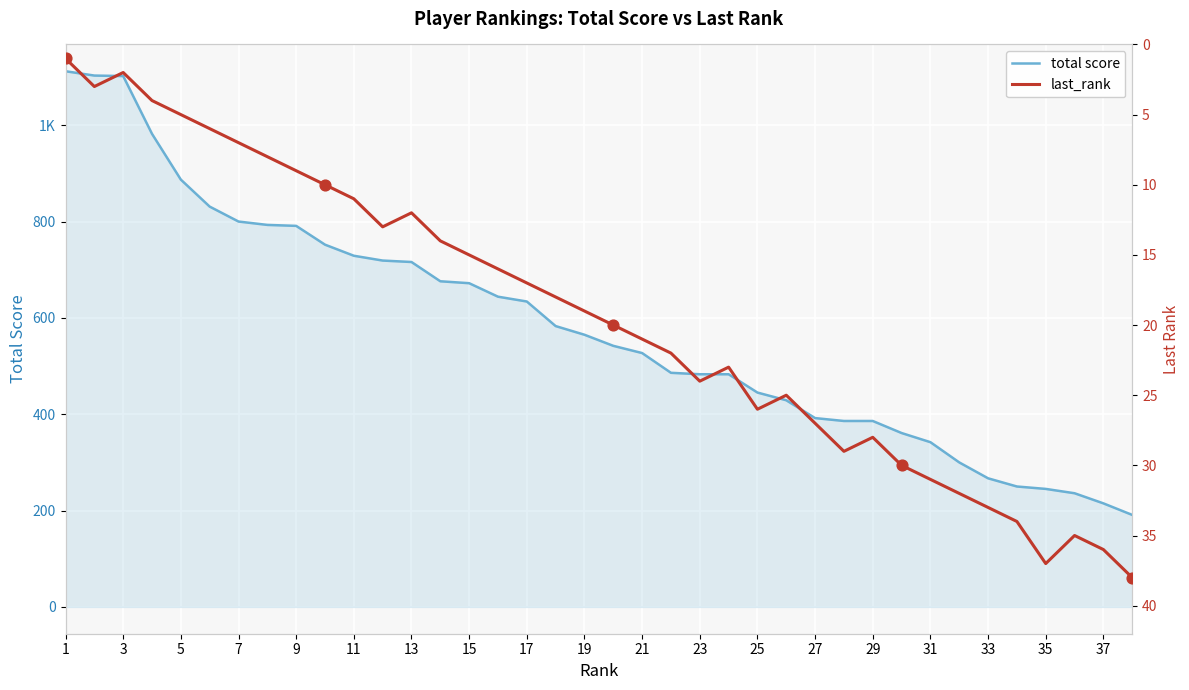

Which series has the largest total across all categories?

total score